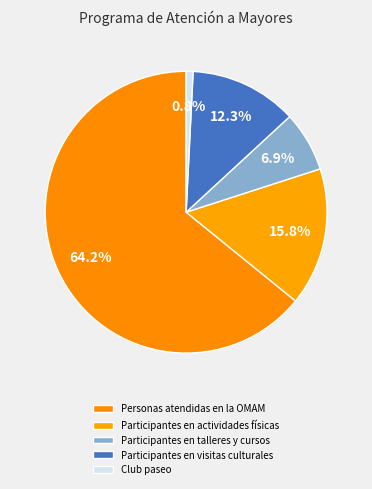

Which has a higher value, Participantes en visitas culturales or Participantes en actividades físicas?

Participantes en actividades físicas